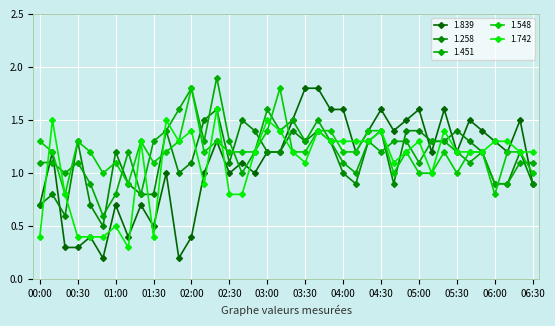

Where does the 1.839 series first go above 1?

00:10